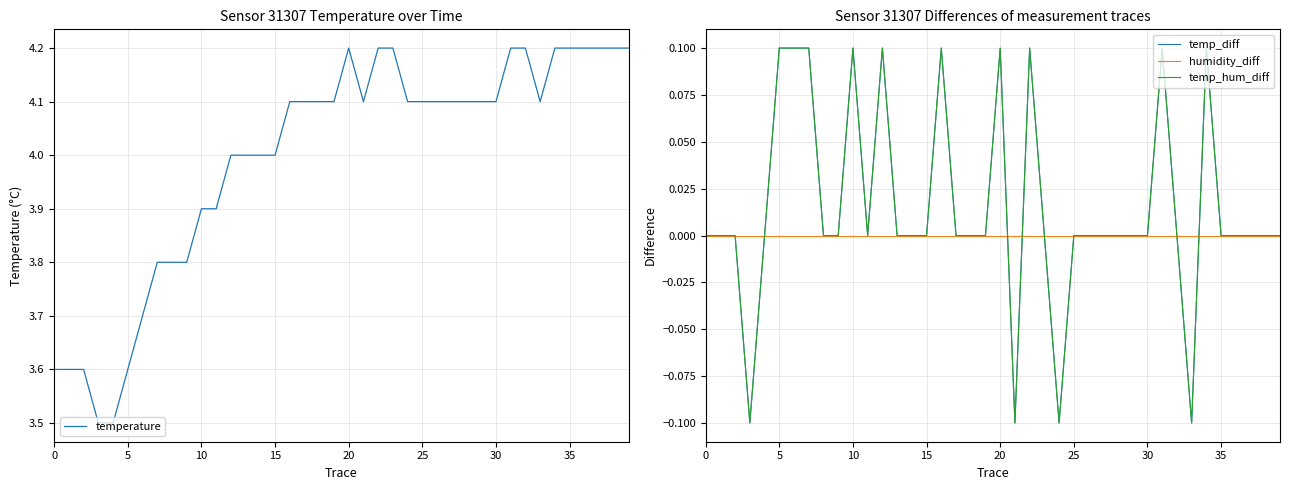

What is the greatest value displayed?

4.2